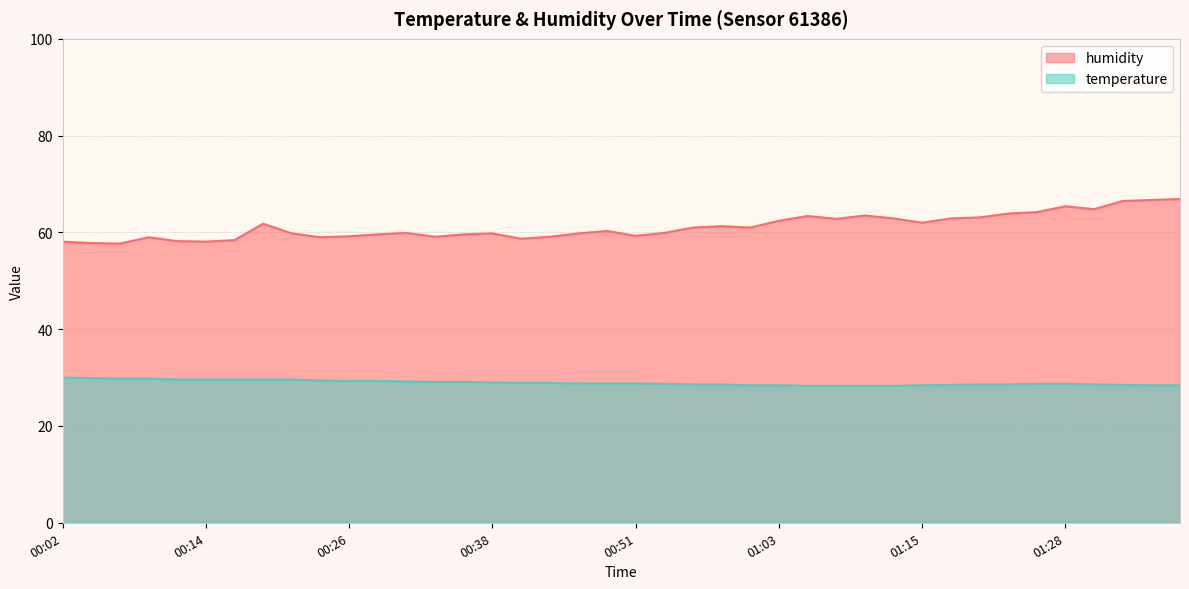

True or false: humidity and temperature intersect in this chart.

False